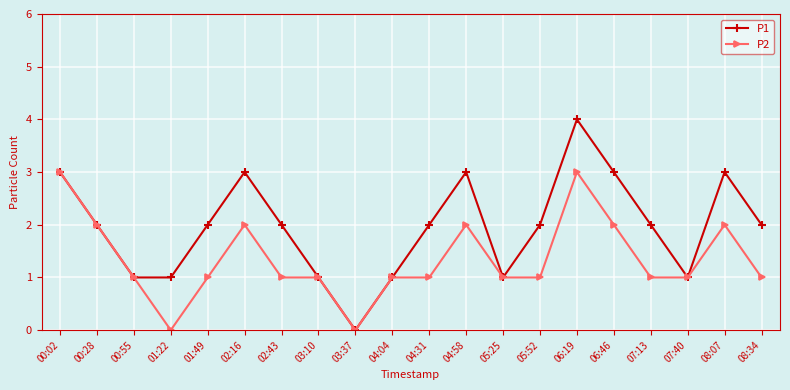

Between 03:10 and 06:46, which series saw the biggest shift?

P1